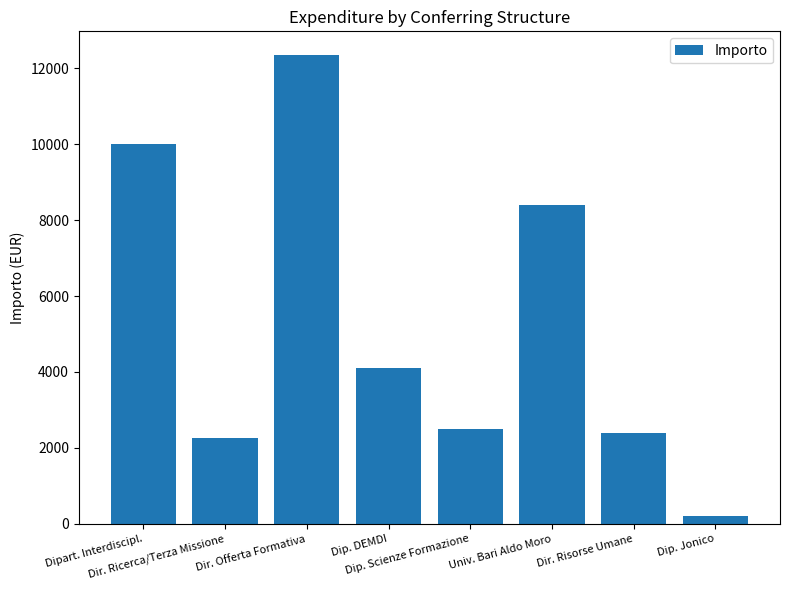

Which label corresponds to the smallest value in the chart?

Dip. Jonico